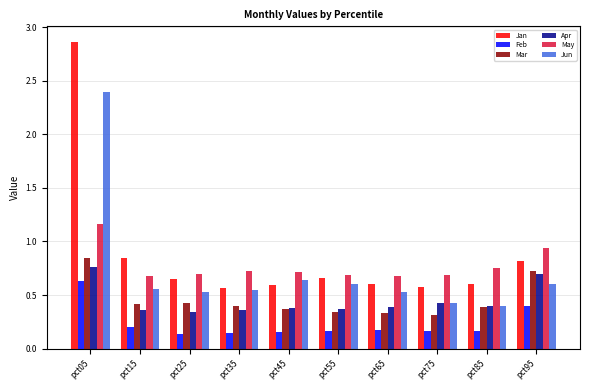

Rank the series at pct95 from highest to lowest value.

May, Jan, Mar, Apr, Jun, Feb